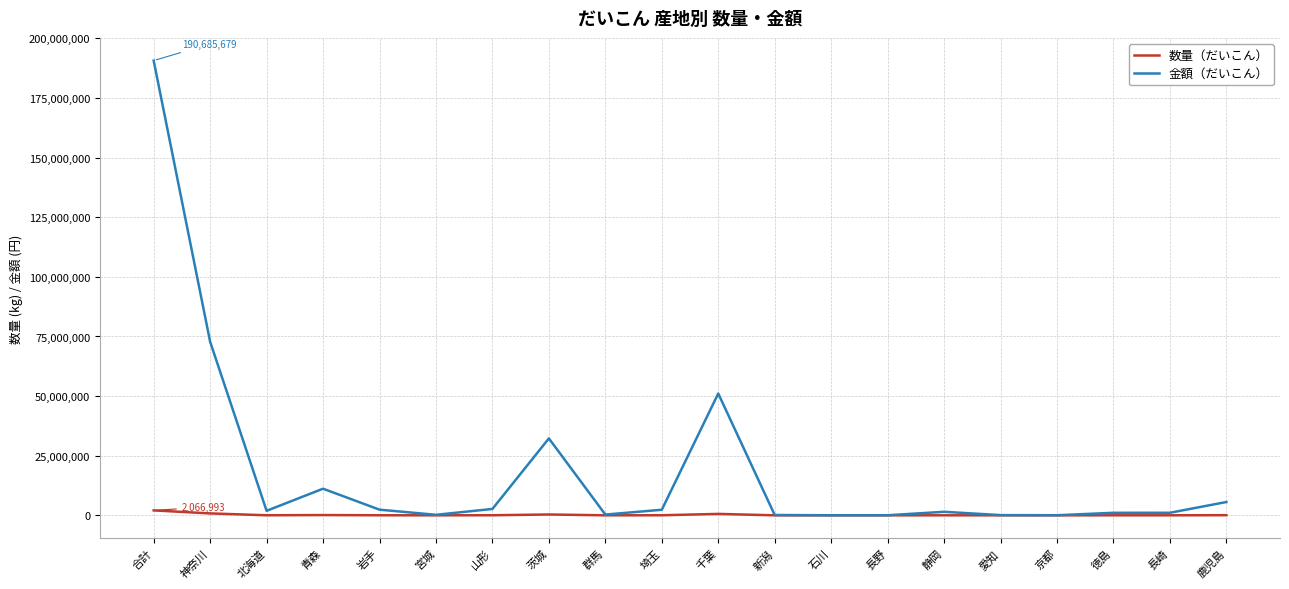

List the series in order of their peak value, lowest first.

数量（だいこん）, 金額（だいこん）